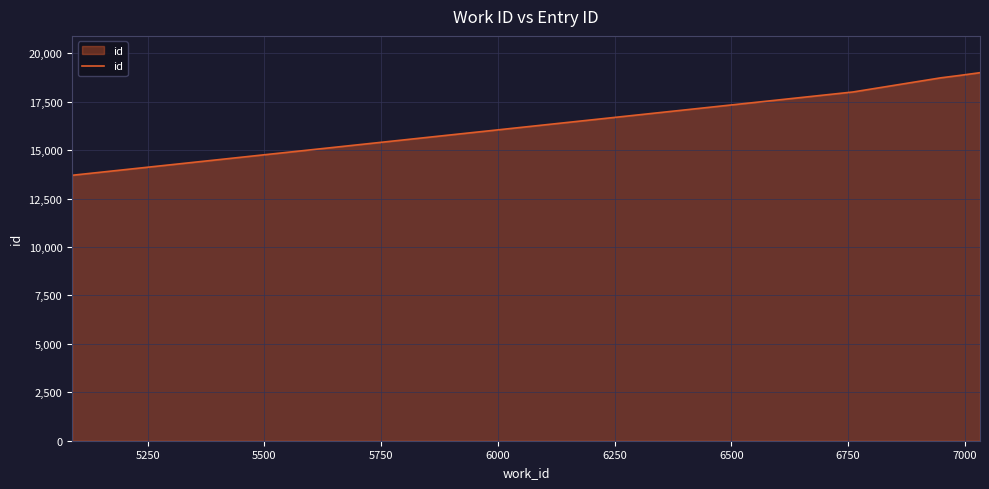

What is the average value?

17653